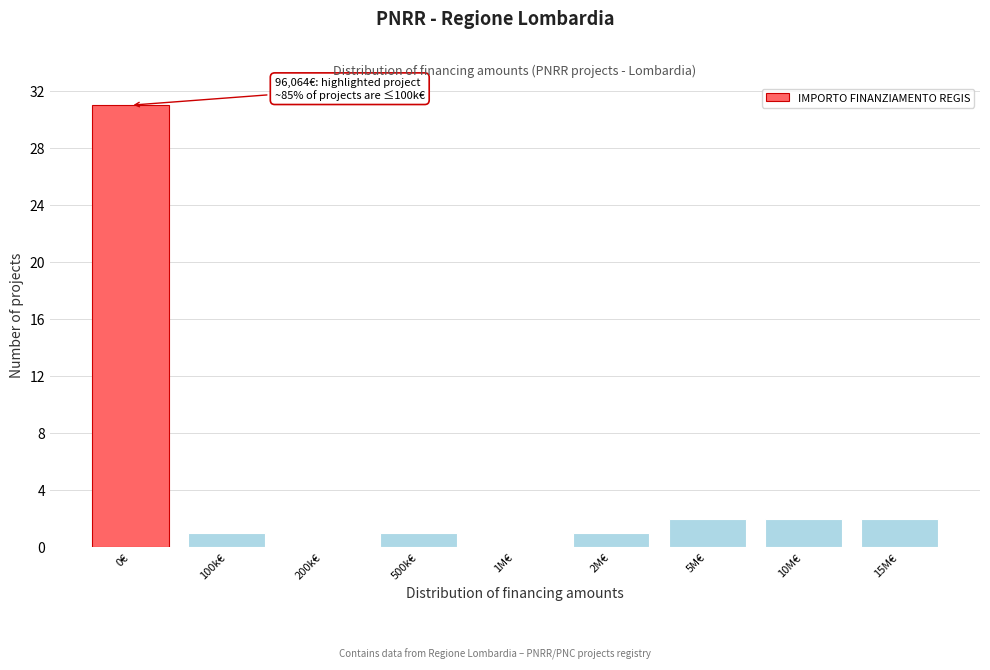

Reading right to left, what are all the values shown in this chart?

15M€=2	10M€=2	5M€=2	2M€=1	1M€=0	500k€=1	200k€=0	100k€=1	0€=31